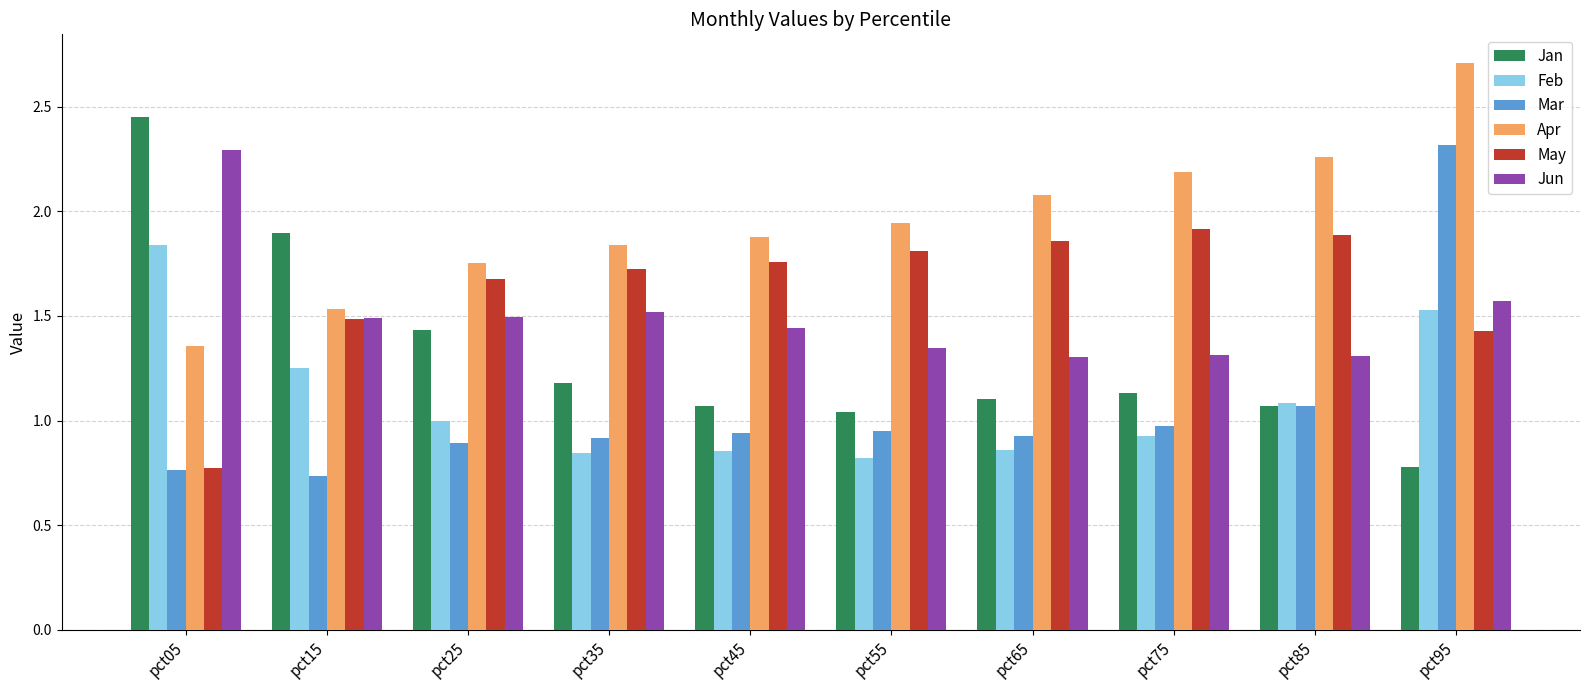

What is the sum of all Feb values?

11.0